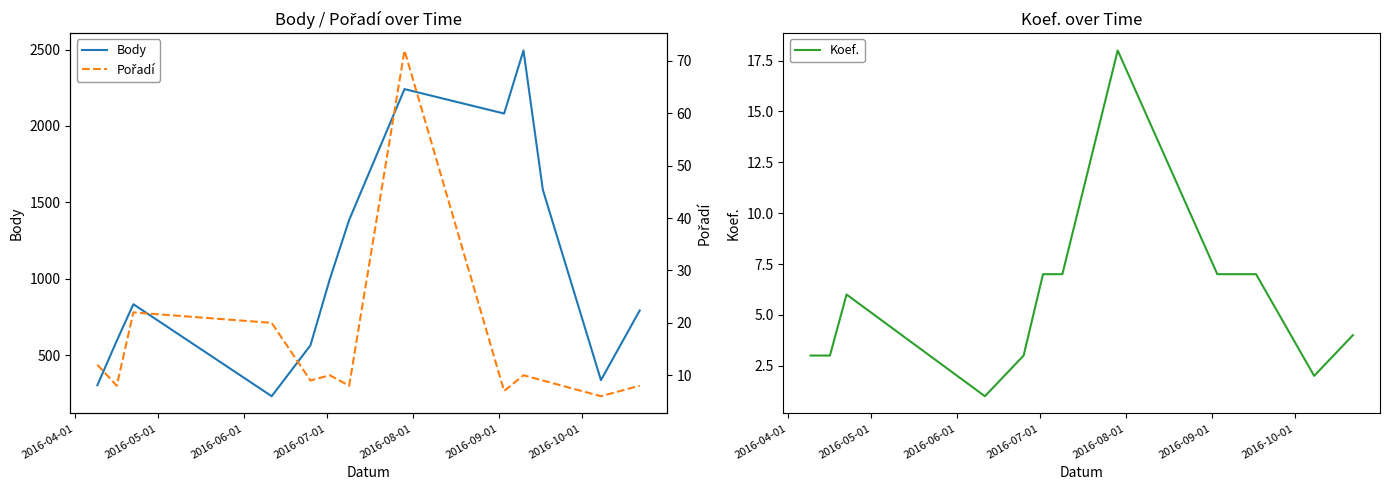

What is the highest value of the Body series?

2494